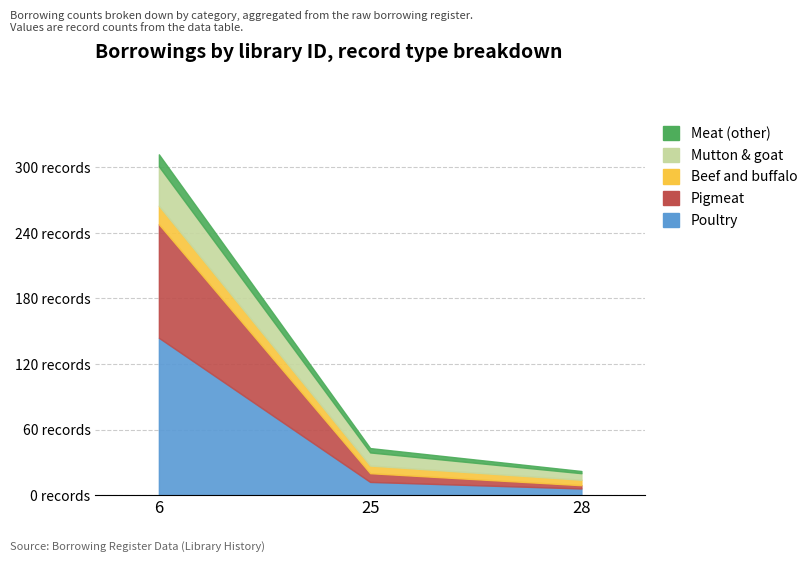

True or false: Beef and buffalo has a value of 7 at 28.

False